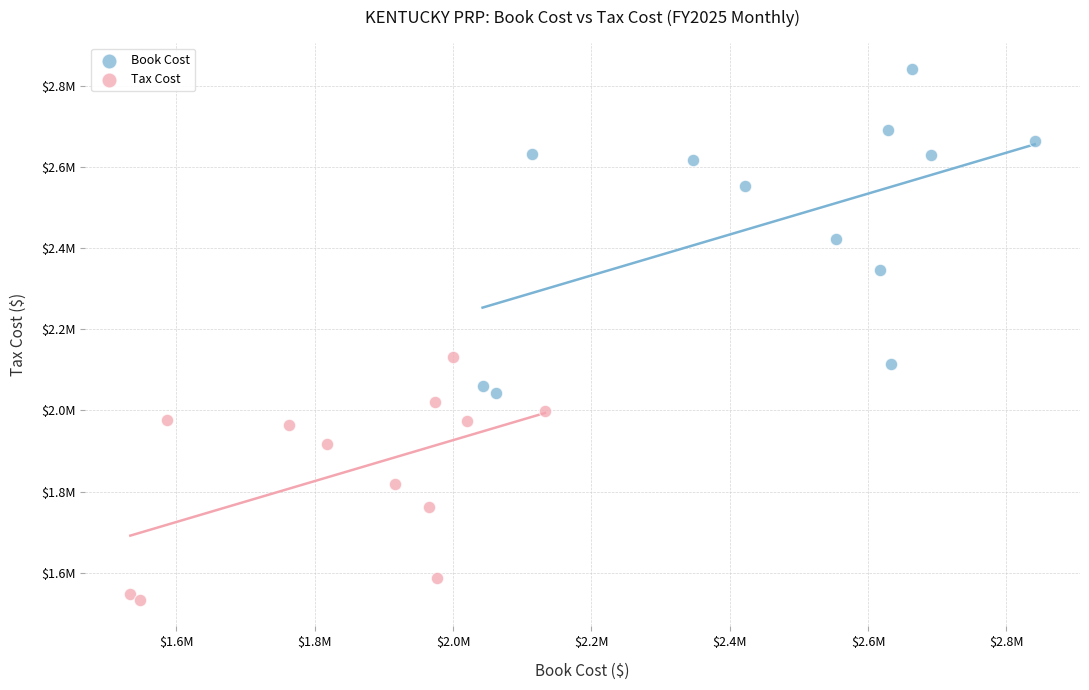

What are all the series names shown in the legend?

Book Cost, Tax Cost